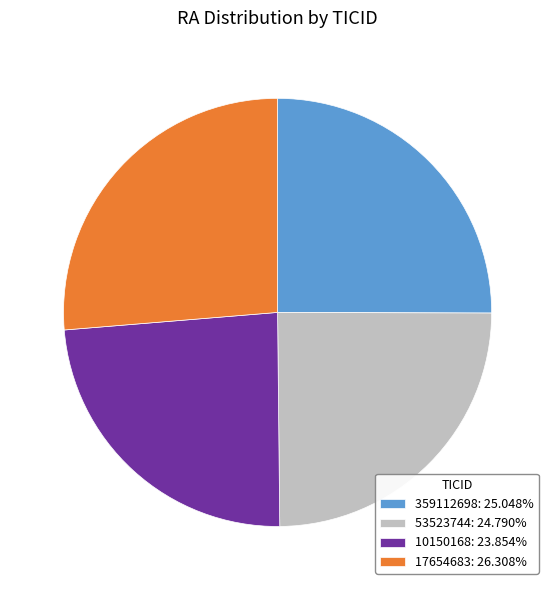

The 359112698 slice represents 15% of the pie. True or false?

False